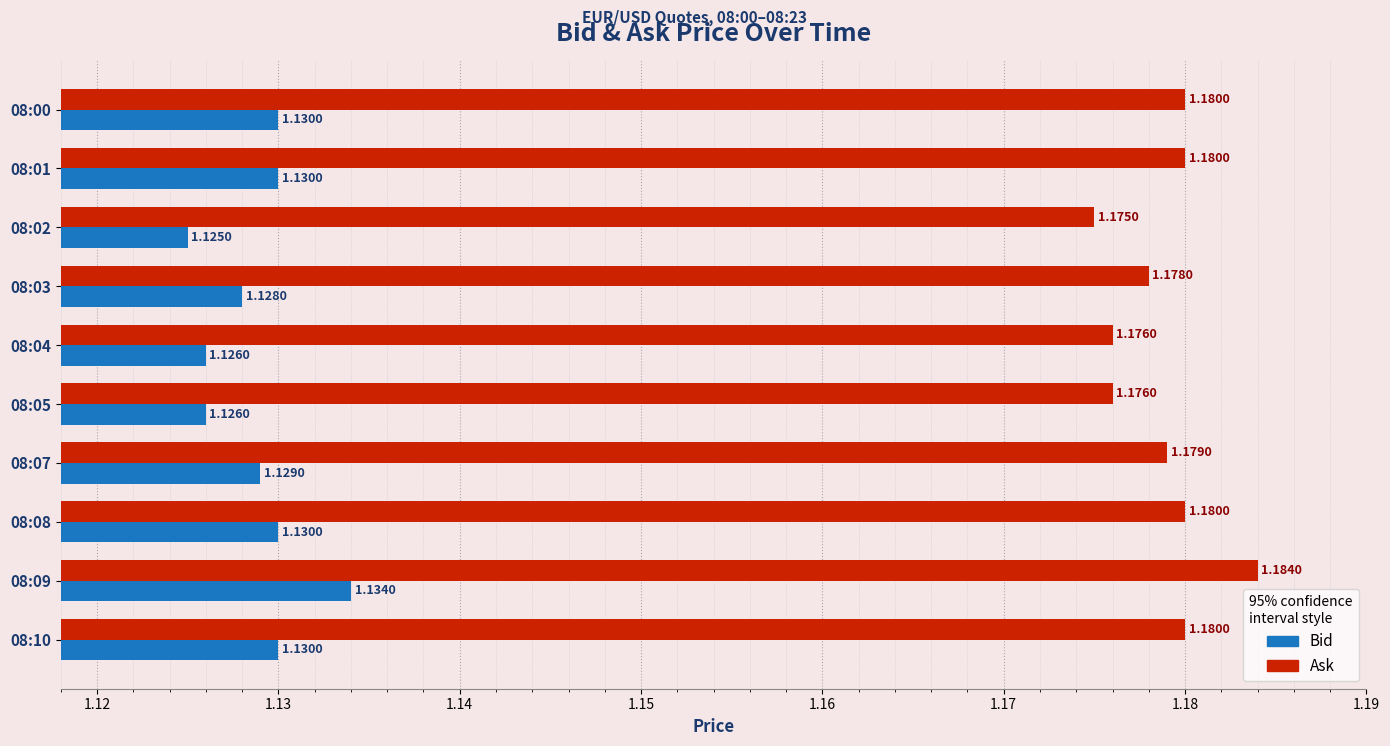

What is the total value across all series at 08:00?

2.3